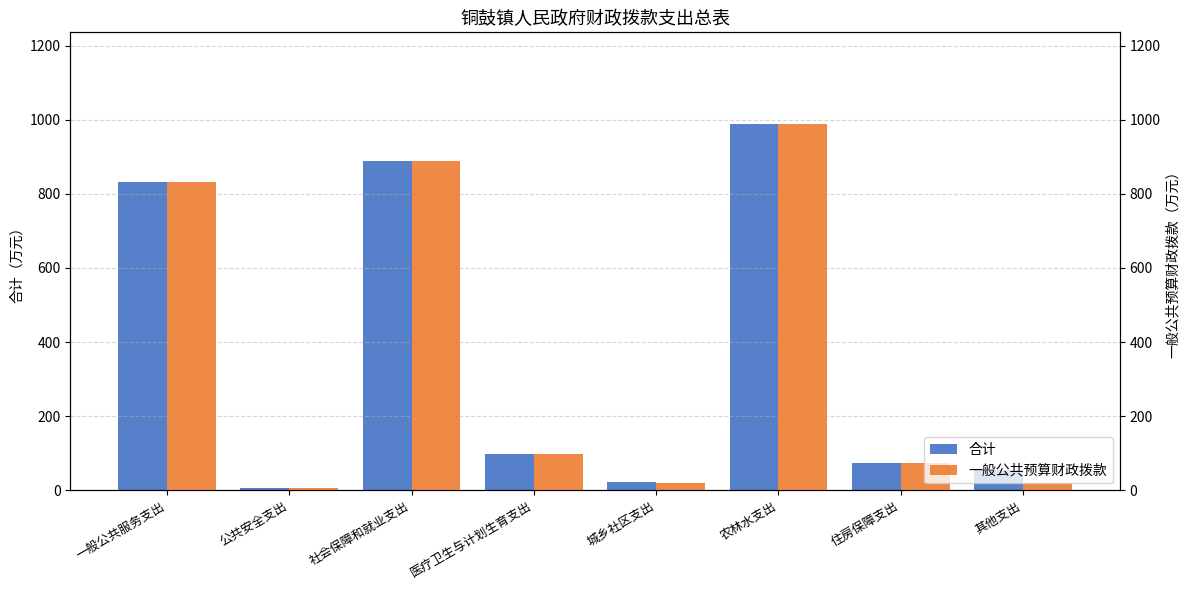

At which label is 合计 closest to 497?

一般公共服务支出